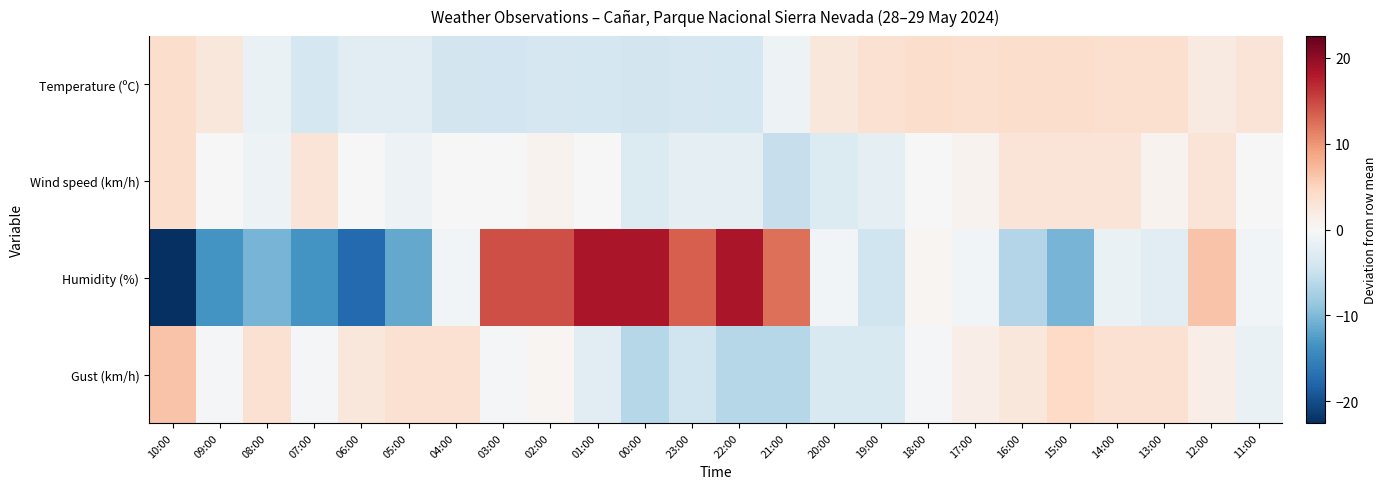

At which category does the chart reach its minimum across all series?

10:00